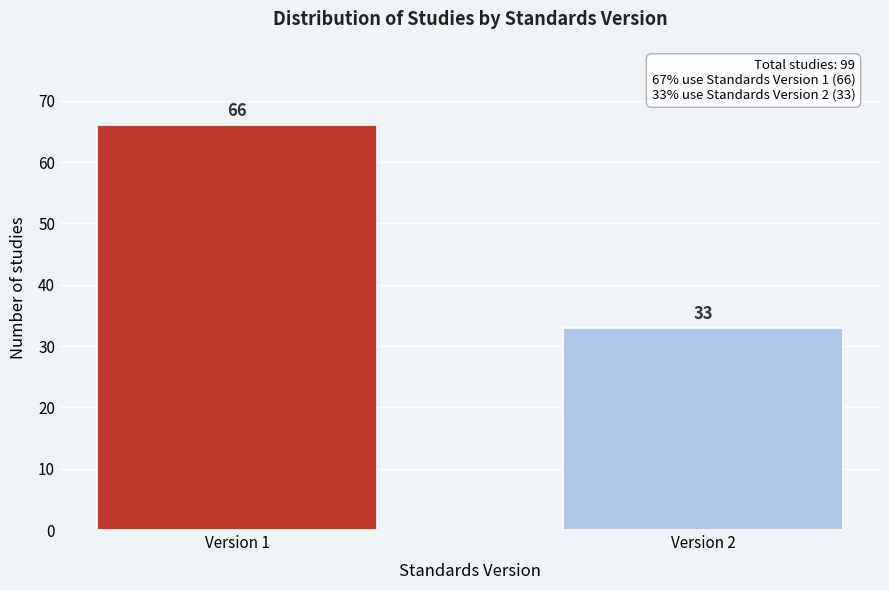

Reading right to left, extract all data points from this chart.

Version 2=33	Version 1=66